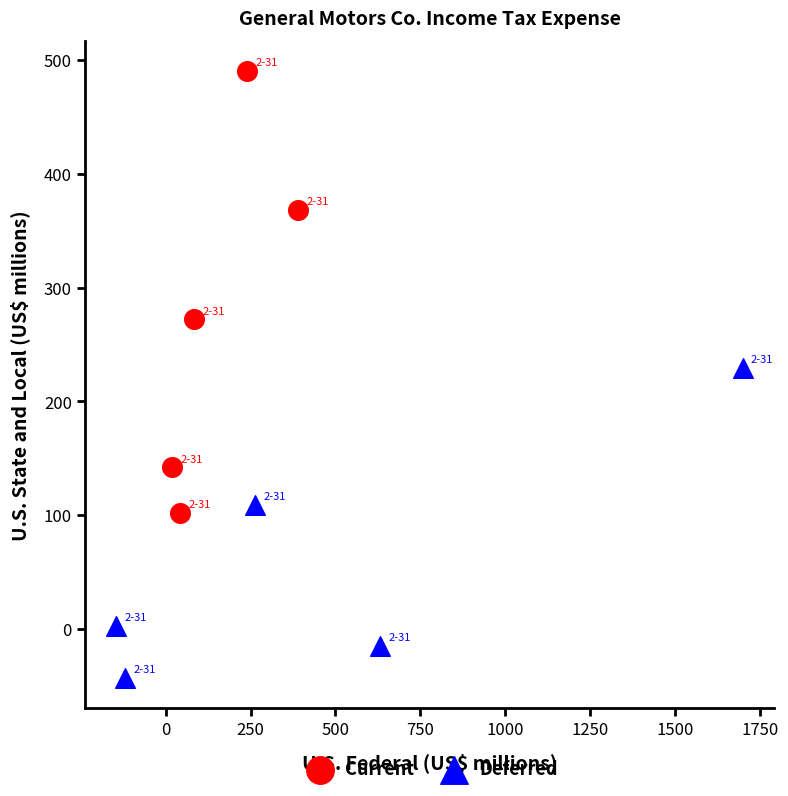

Which series reaches the maximum Y coordinate?

Current